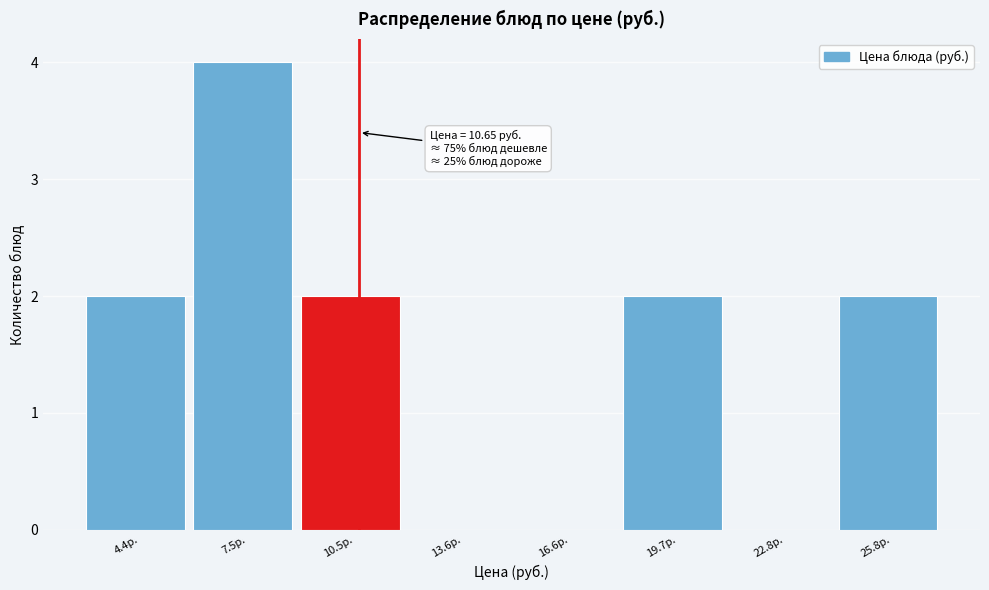

Which range on the x-axis has the tallest bar?

6.0 to 9.0